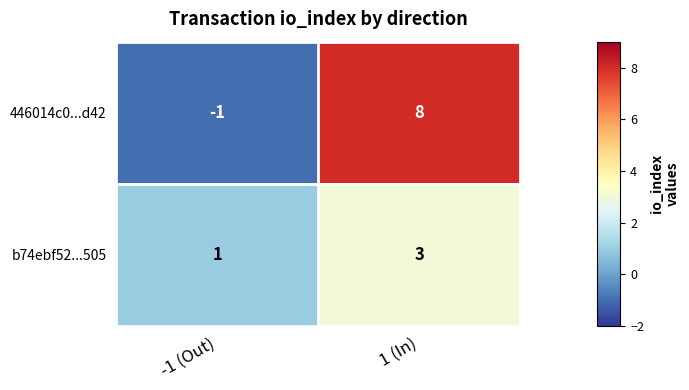

How many categories are shown in the chart?

2